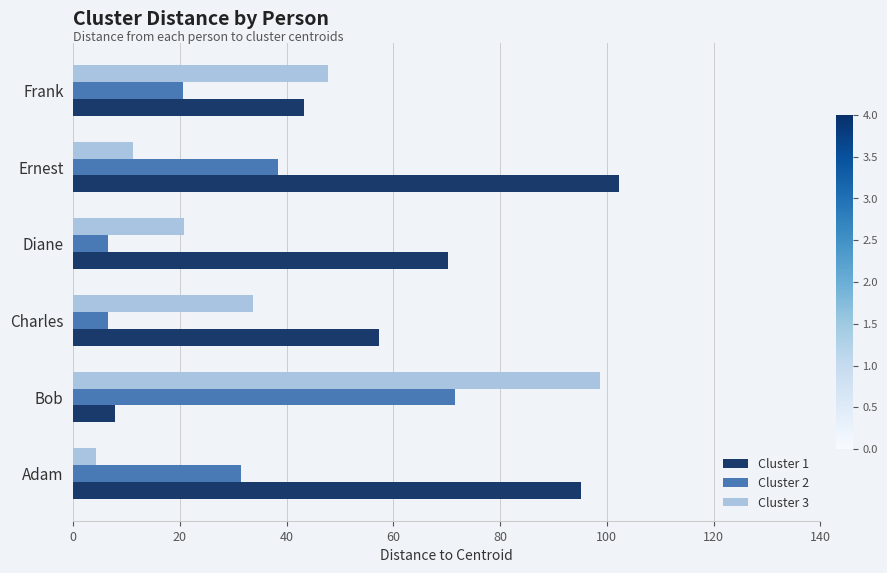

What is the difference between the highest and lowest values at Frank?

27.2